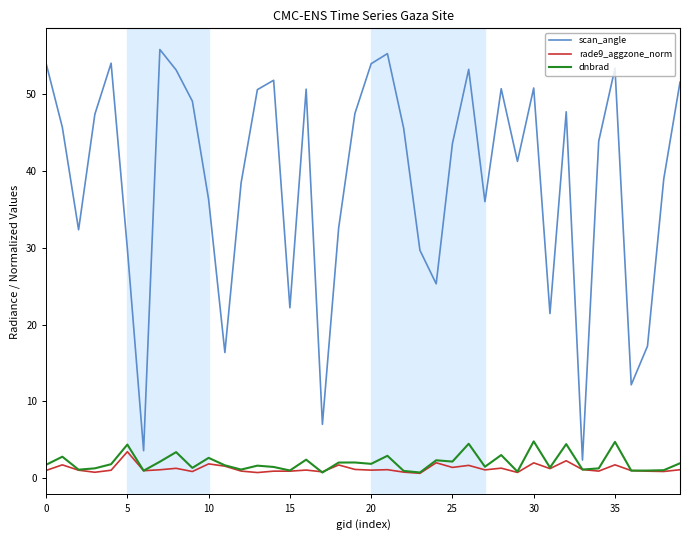

True or false: scan_angle and dnbrad cross at least once.

False